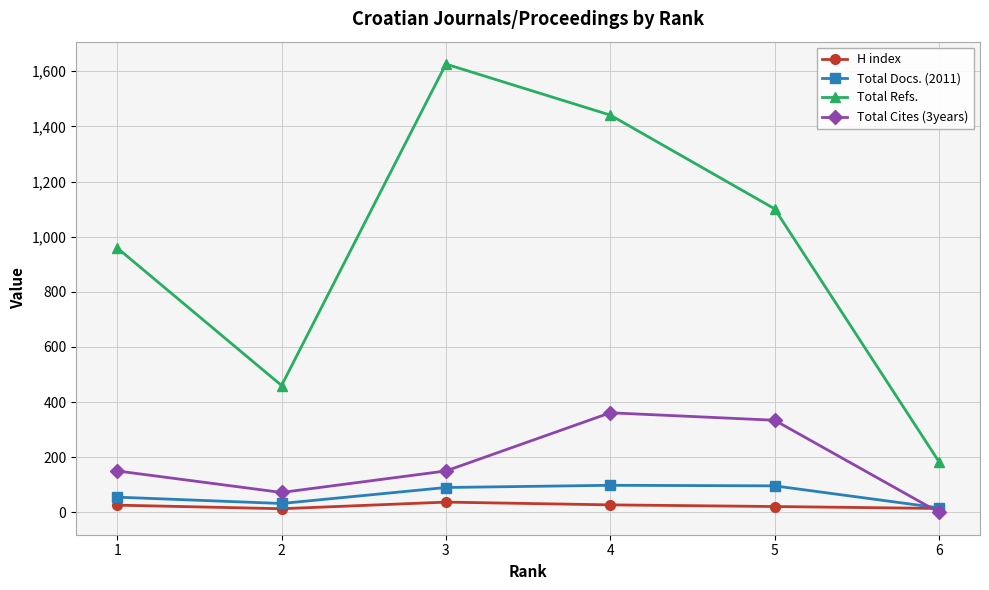

Which series has the largest total across all categories?

Total Refs.